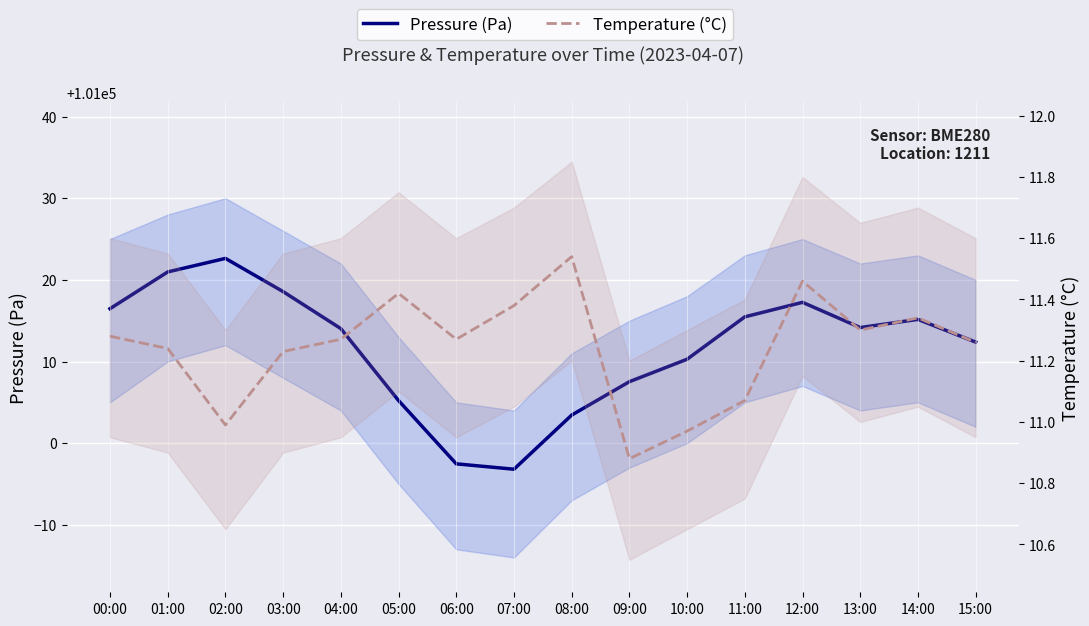

What position from the left is 07:00?

8